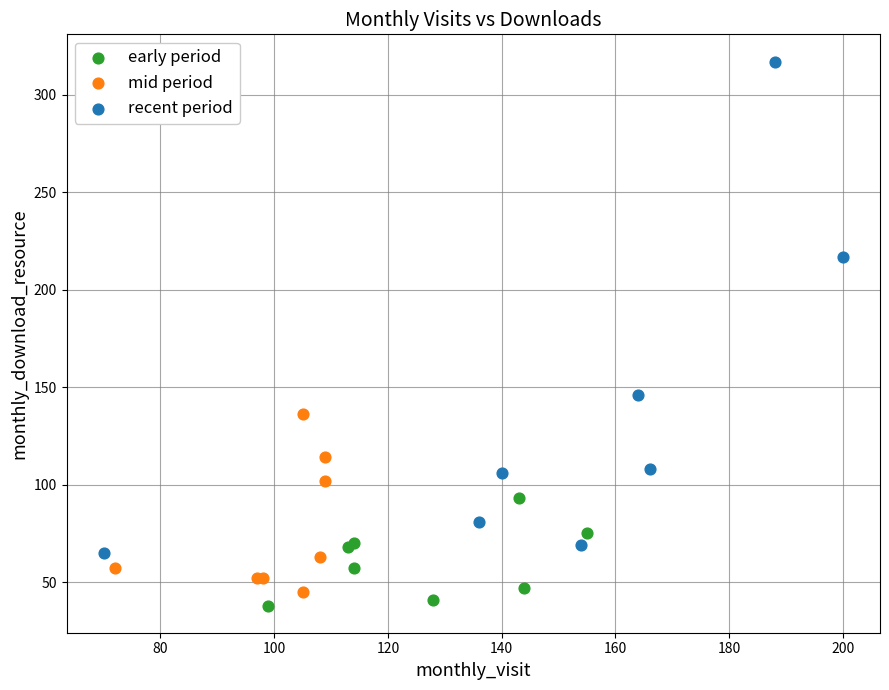

Which series has the widest spread of Y values?

recent period